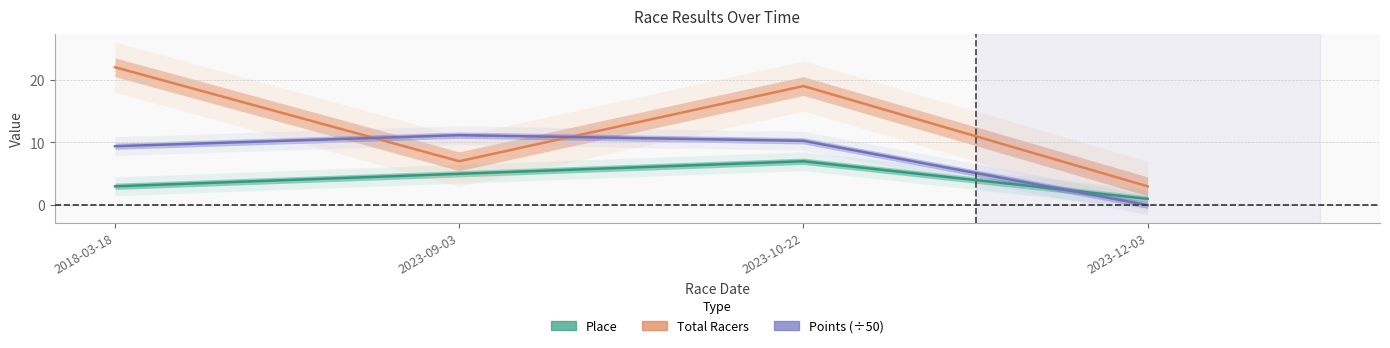

How many distinct data groups are displayed?

3